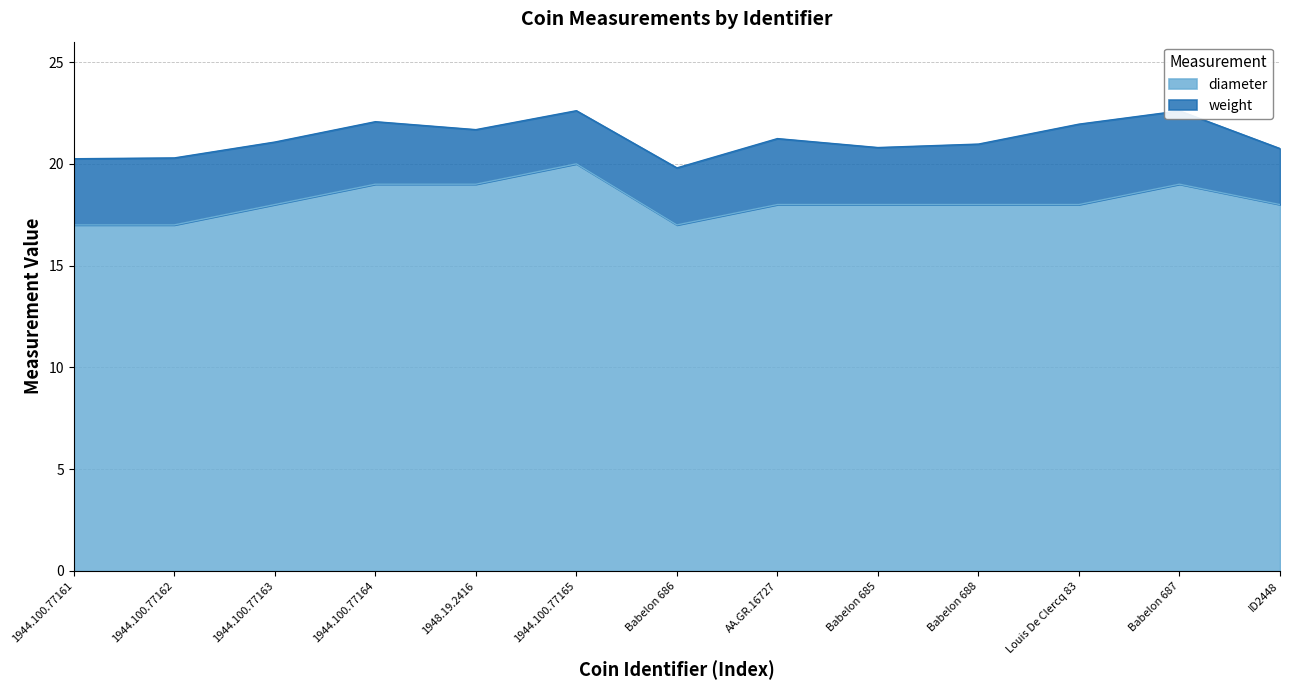

Reading right to left, extract all data points from this chart.

18	19	18	18	18	18	17	20	19	19	18	17	17